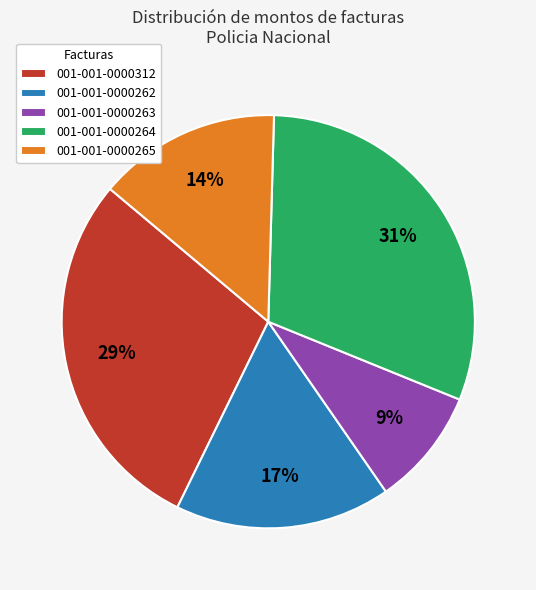

Approximately how many times larger is the value at 001-001-0000262 compared to 001-001-0000312?

0.6